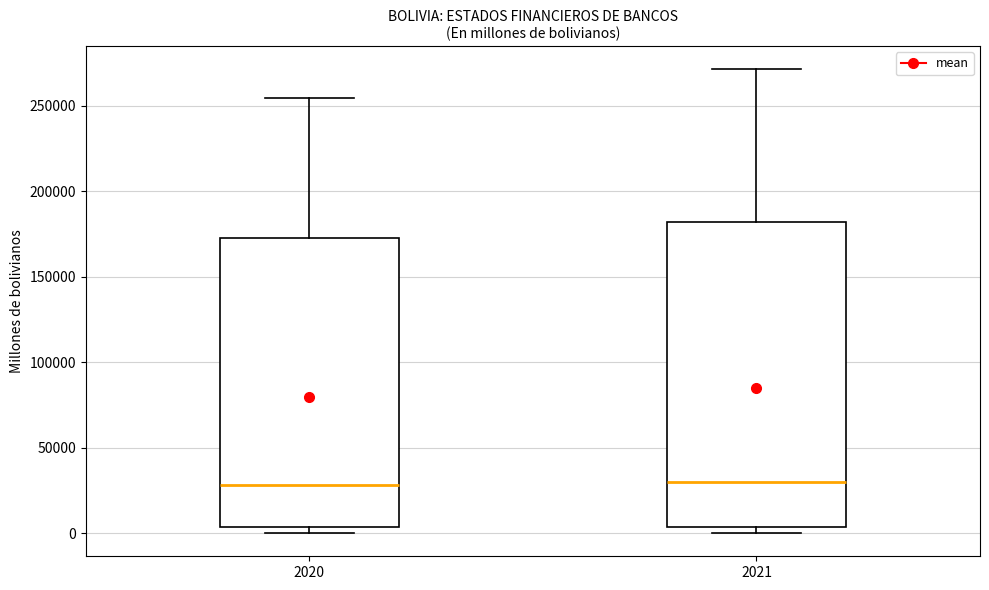

Where does the upper whisker of the box at x = 2021 end on the y-axis? The values are not printed on the chart, so give them approximately, as read against the axis.

270000